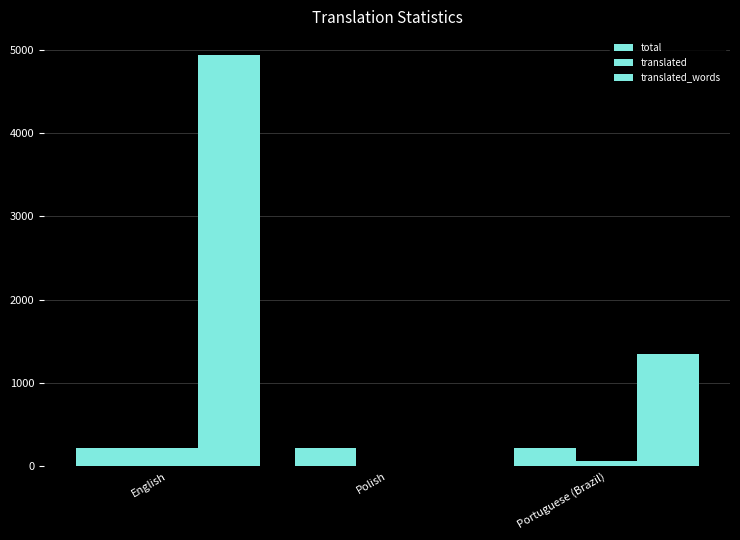

Does the chart contain stacked bars?

No